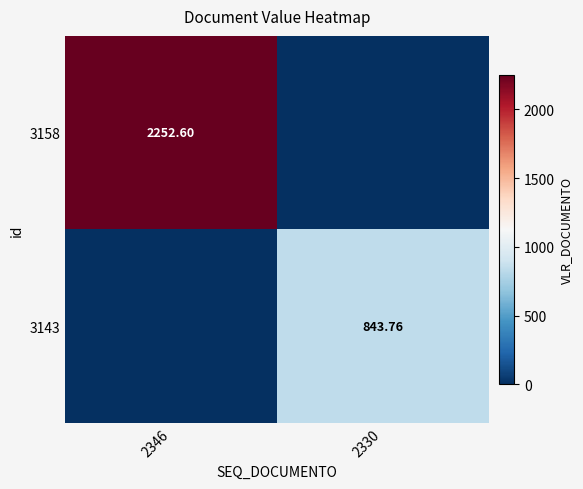

What is the total value across all series at 2346?

2252.6